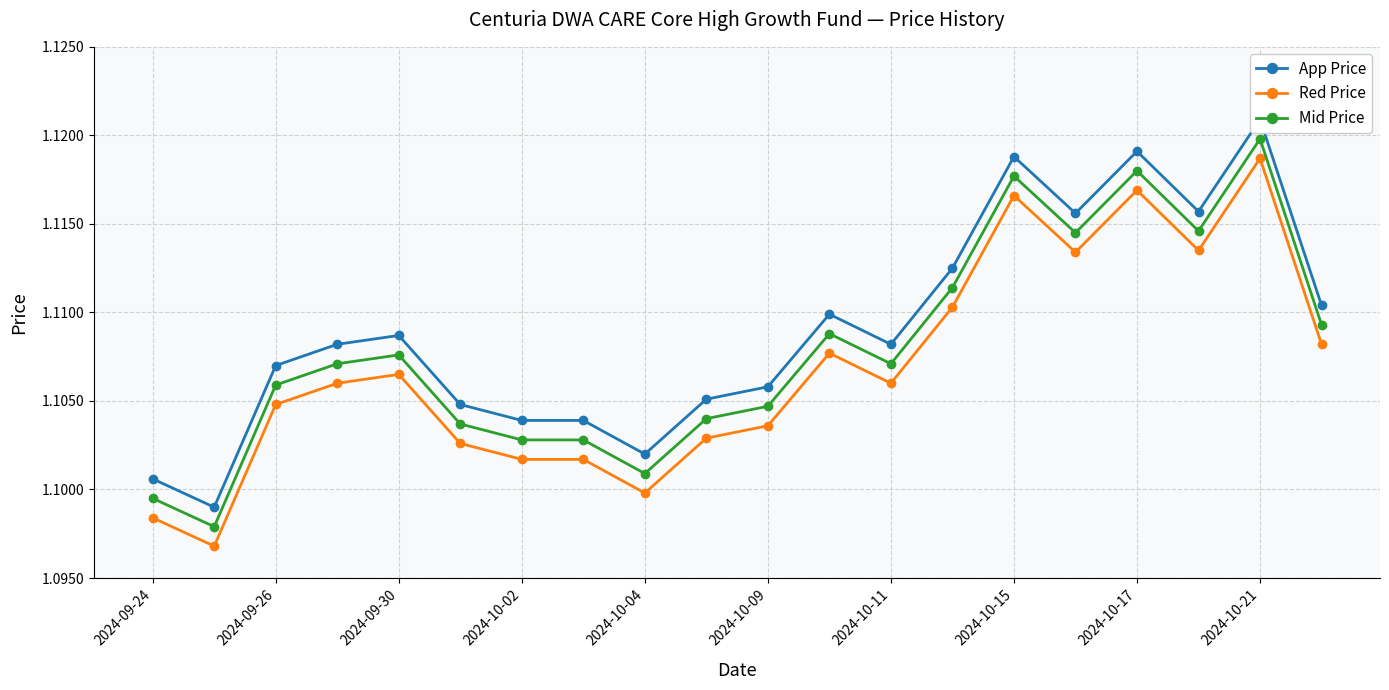

True or false: Mid Price and Red Price cross at least once.

False